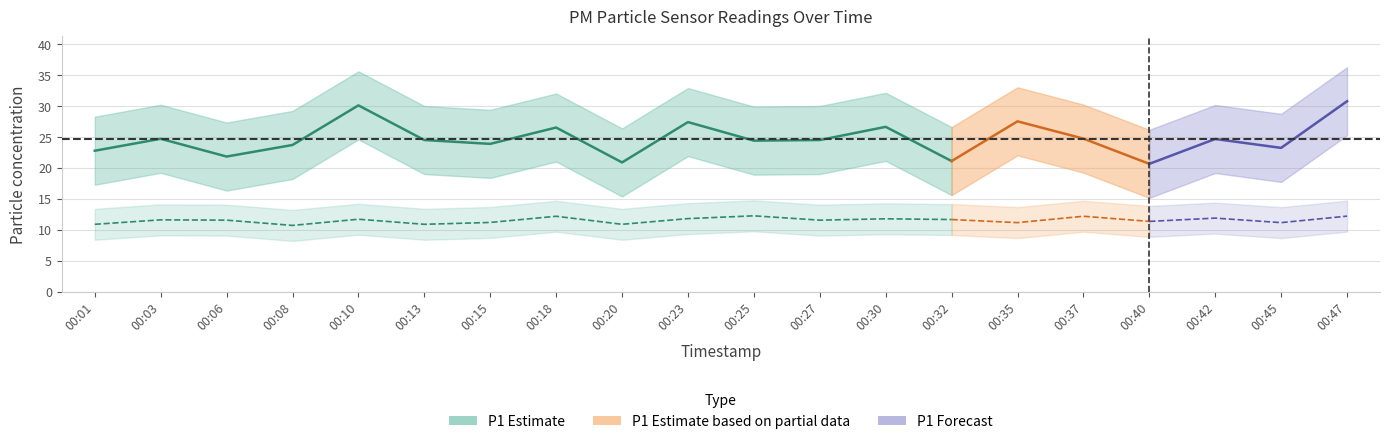

At which label is P2 closest to 11?

00:01